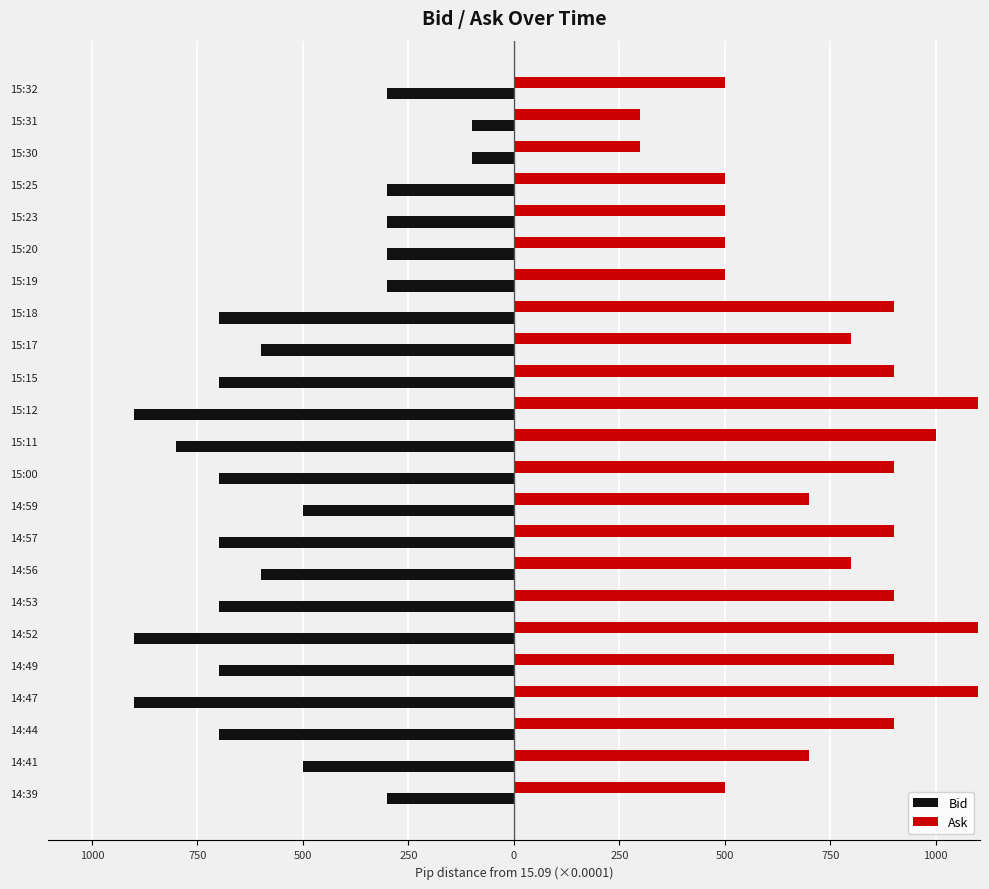

What is the difference between the maximum and minimum values in the Bid series?

800